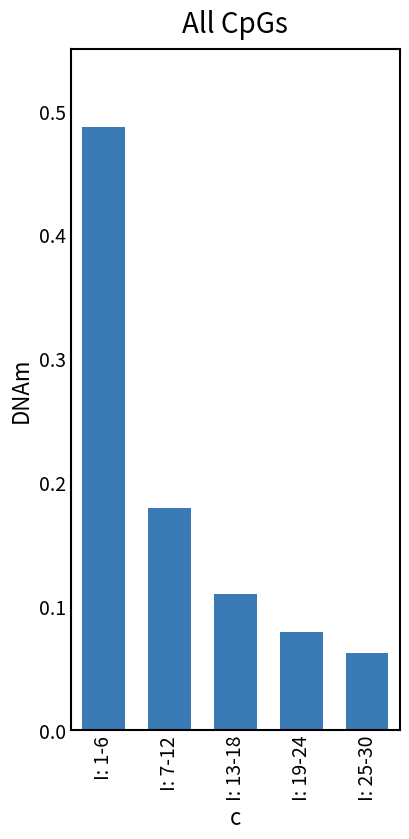

How many data points does each series have?

5